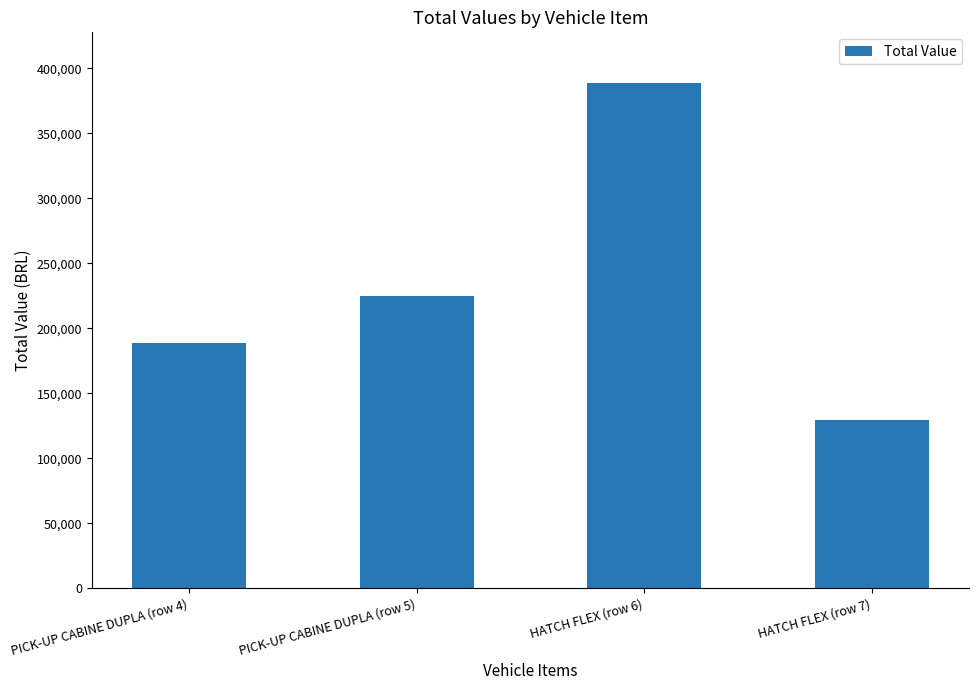

The chart shows a value of 70937.6 at HATCH FLEX (row 7). True or false?

False